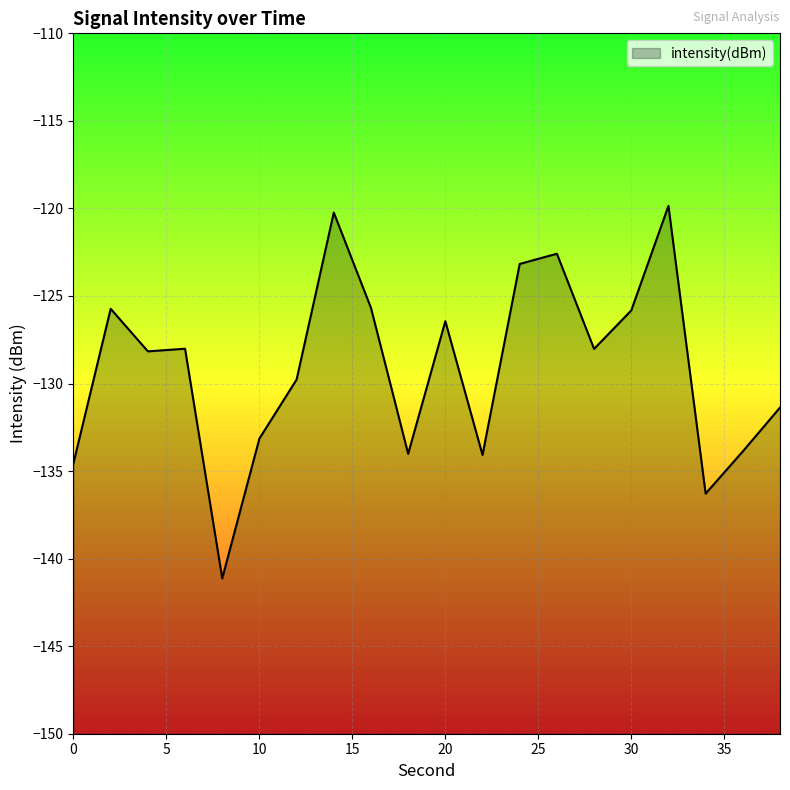

What is the smallest value displayed?

-141.1